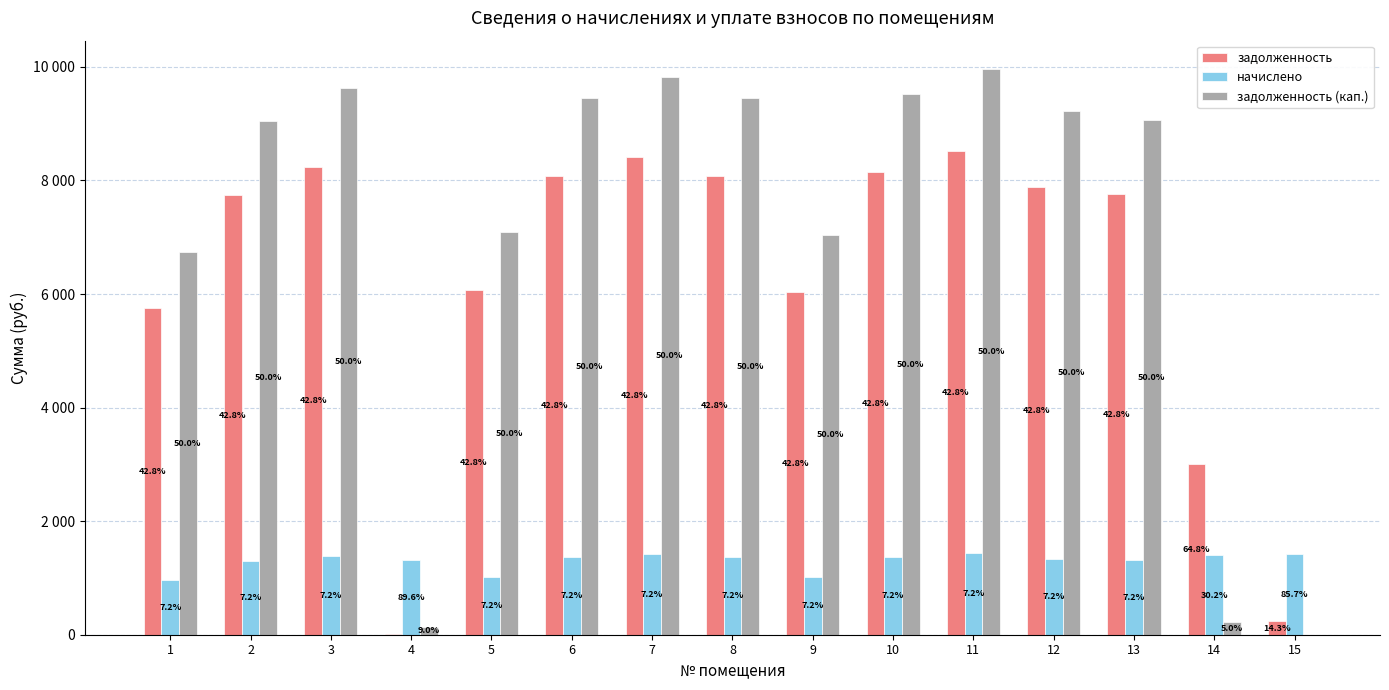

Reading left to right, extract all data points from this chart.

задолженность: 1=5760.0	2=7737.6	3=8236.8	4=19.9	5=6067.2	6=8083.2	7=8409.6	8=8083.2	9=6028.8	10=8140.8	11=8524.8	12=7891.2	13=7756.8	14=3001.3	15=236.0
начислено: 1=972.0	2=1305.7	3=1390.0	4=1312.2	5=1023.8	6=1364.0	7=1419.1	8=1364.0	9=1017.4	10=1373.8	11=1438.6	12=1331.6	13=1309.0	14=1396.4	15=1415.9
задолженность (кап.): 1=6732.0	2=9043.3	3=9626.8	4=132.1	5=7091.0	6=9447.2	7=9828.7	8=9447.2	9=7046.2	10=9514.6	11=9963.4	12=9222.8	13=9065.8	14=232.7	15=0.0